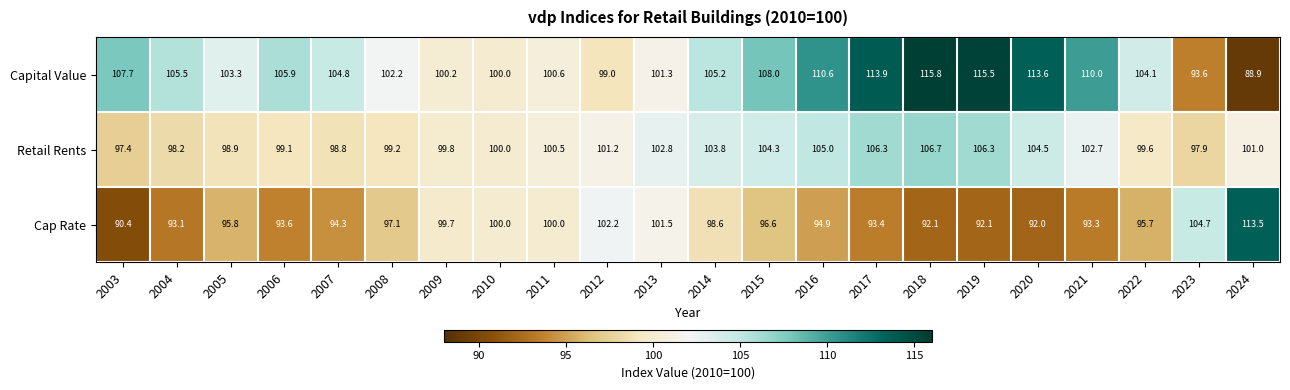

Rank the series at 2019 from lowest to highest value.

Cap Rate, Retail Rents, Capital Value